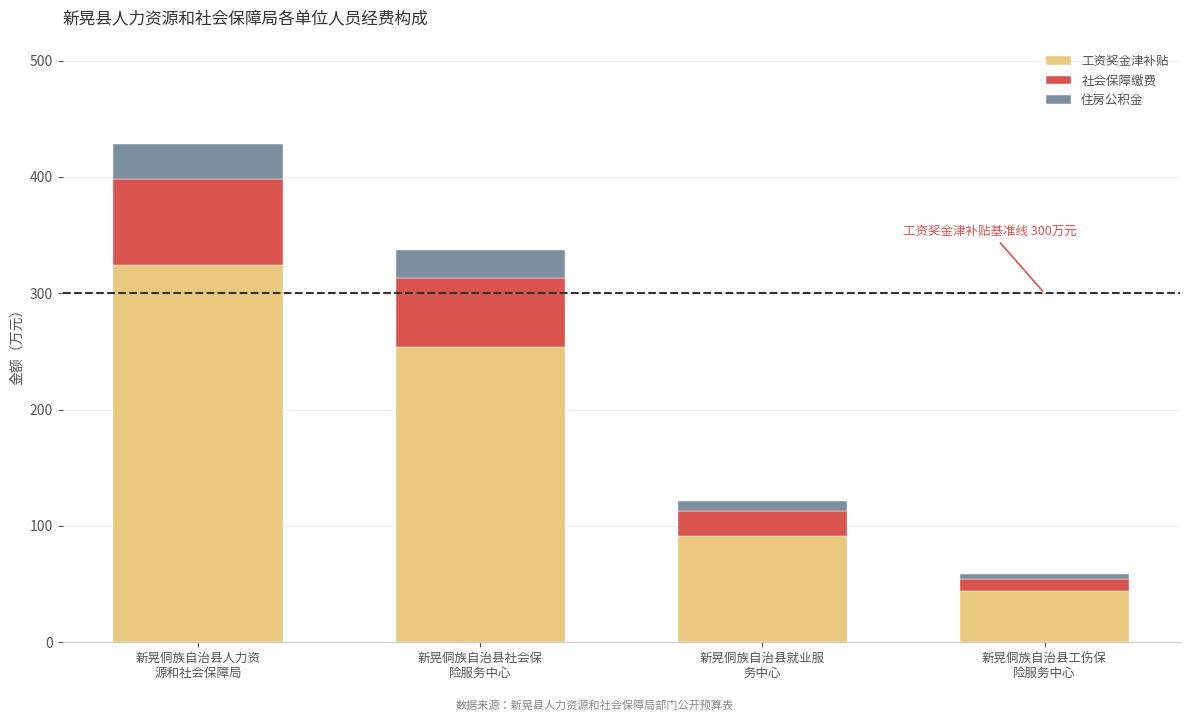

What is the difference between the maximum and minimum values in the 工资奖金津补贴 series?

279.9